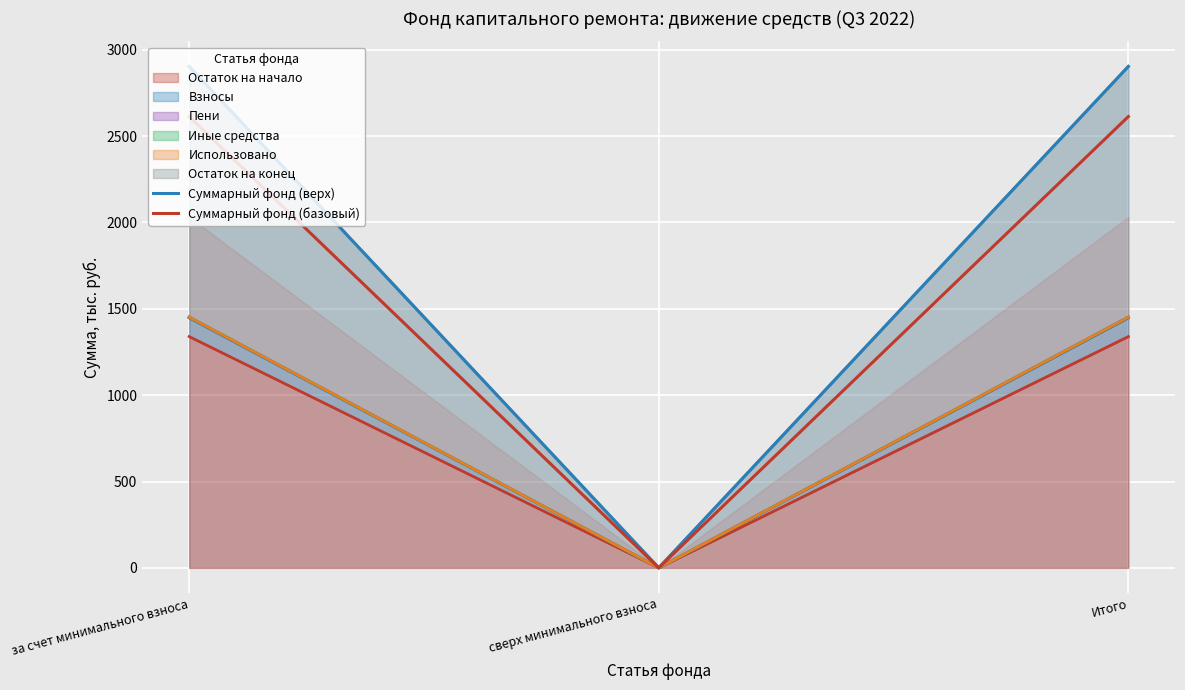

What is the sum of all Суммарный фонд (верх) values?

5807.6